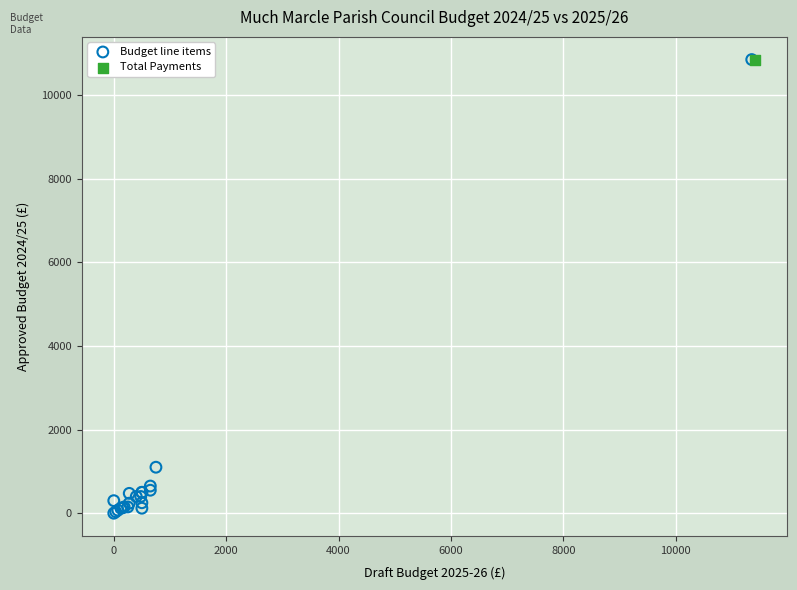

What are all the series names shown in the legend?

Budget line items, Total Payments